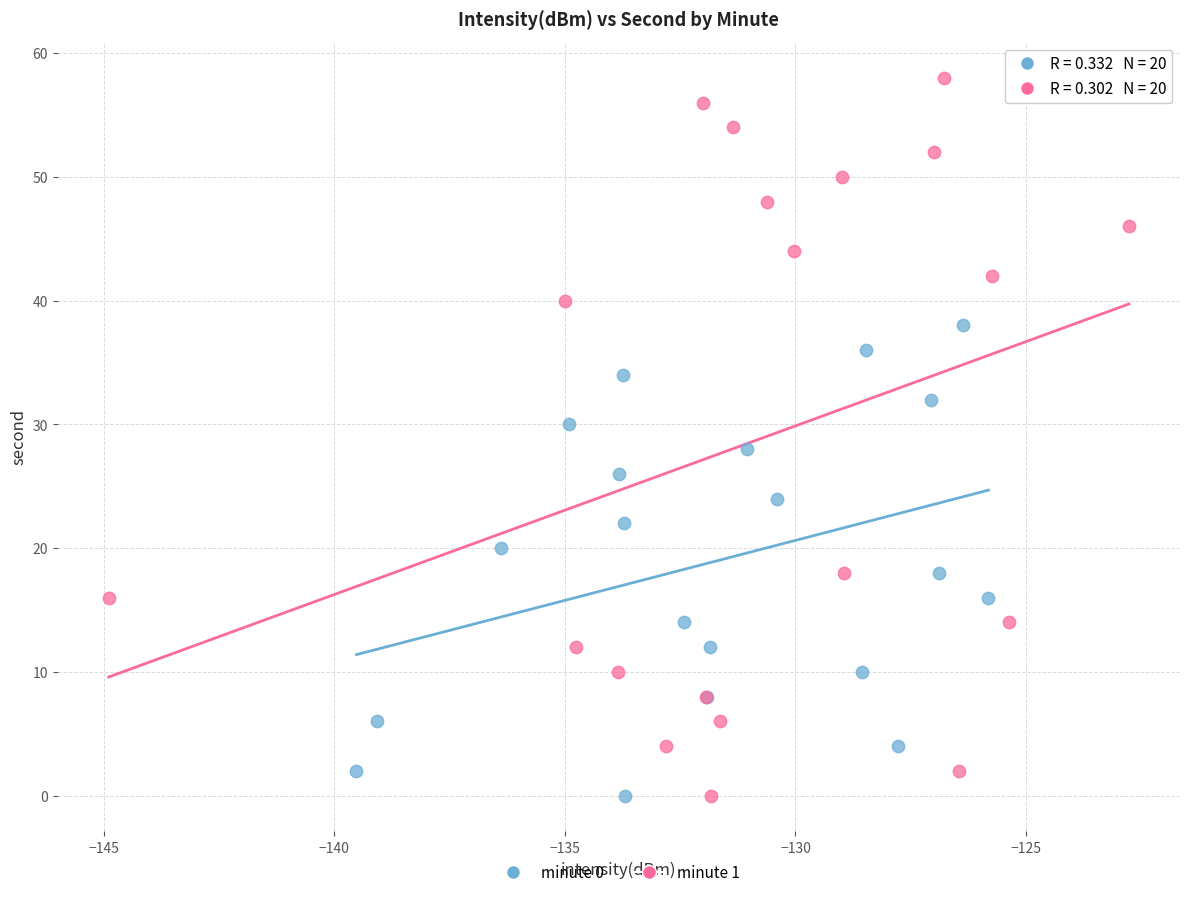

Which series has the largest Y range (max minus min)?

minute 1